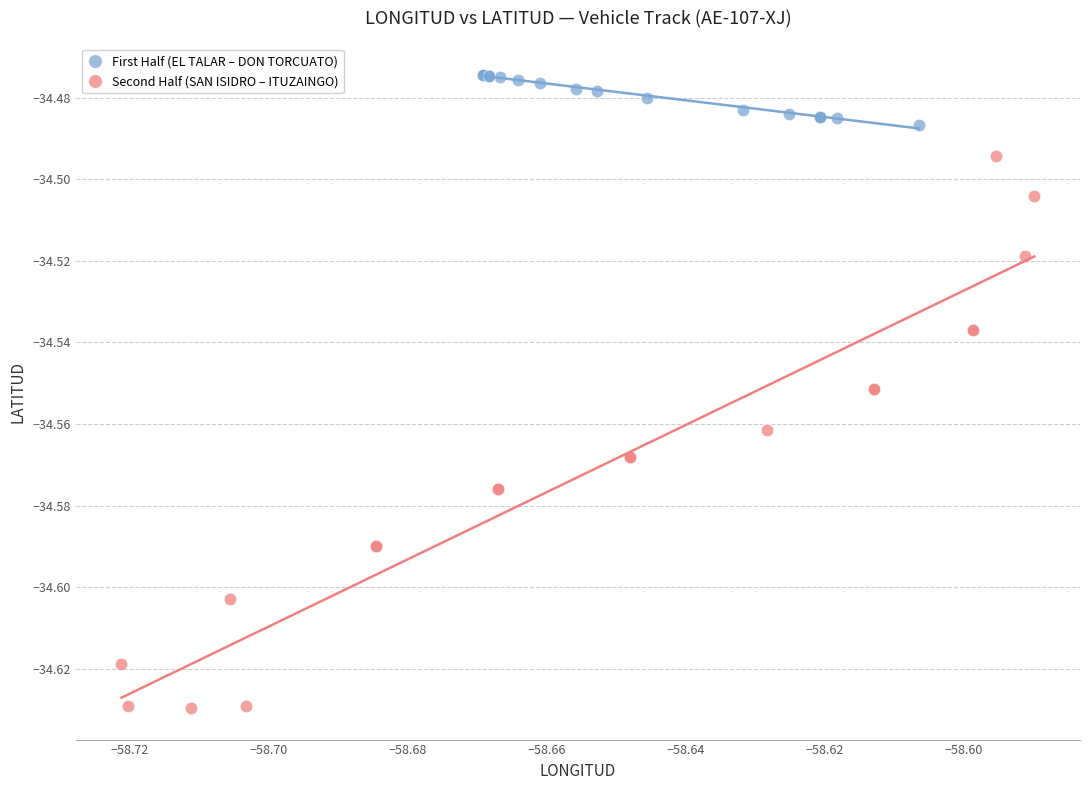

Which series has the widest spread of Y values?

Second Half (SAN ISIDRO – ITUZAINGO)